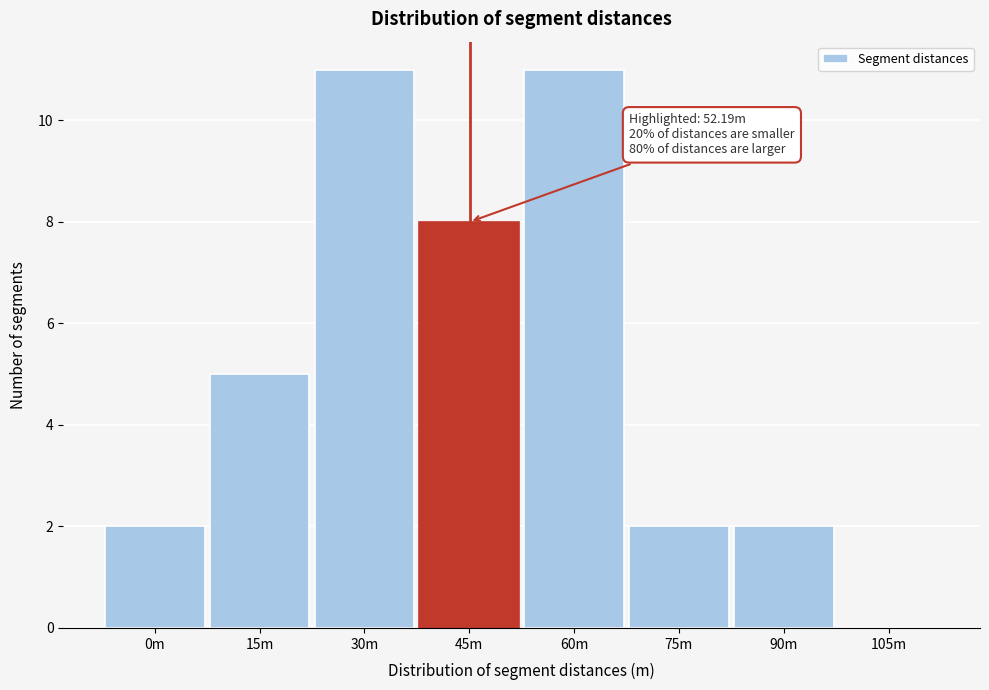

Reading right to left, what are all the values shown in this chart?

105m=0	90m=2	75m=2	60m=11	45m=8	30m=11	15m=5	0m=2